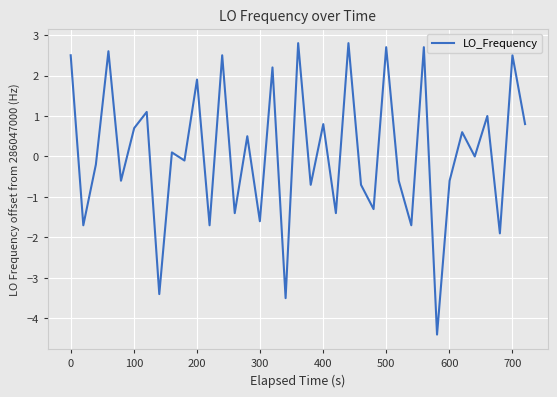

What is the smallest value displayed?

-4.4